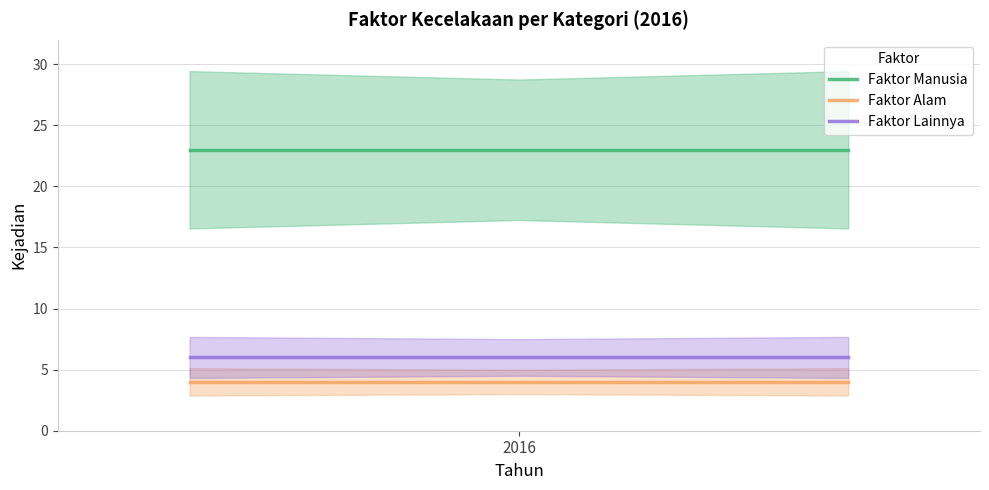

Reading right to left, what are all the values shown in this chart?

Faktor Manusia: 23	23	23
Faktor Alam: 4	4	4
Faktor Lainnya: 6	6	6